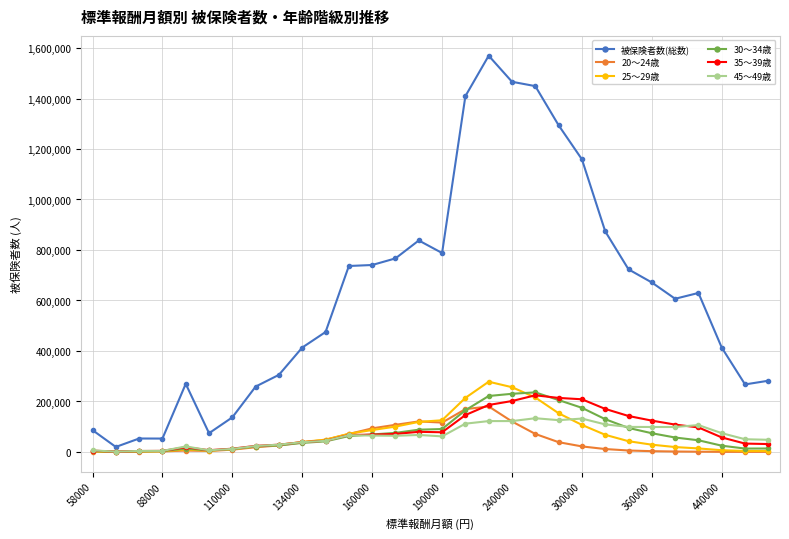

What is the maximum value for 被保険者数(総数)?

1569557